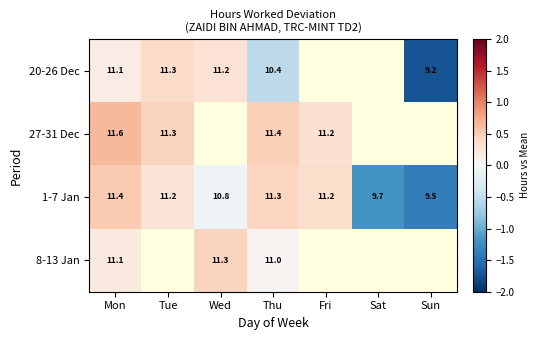

Is it true that 8-13 Jan equals 0.3 at Mon?

False